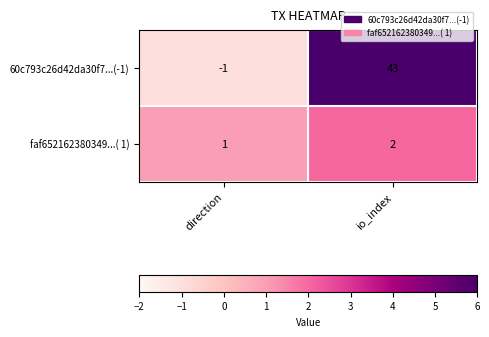

Which series has the largest range (max minus min)?

60c793c26d42da30f7...(-1)